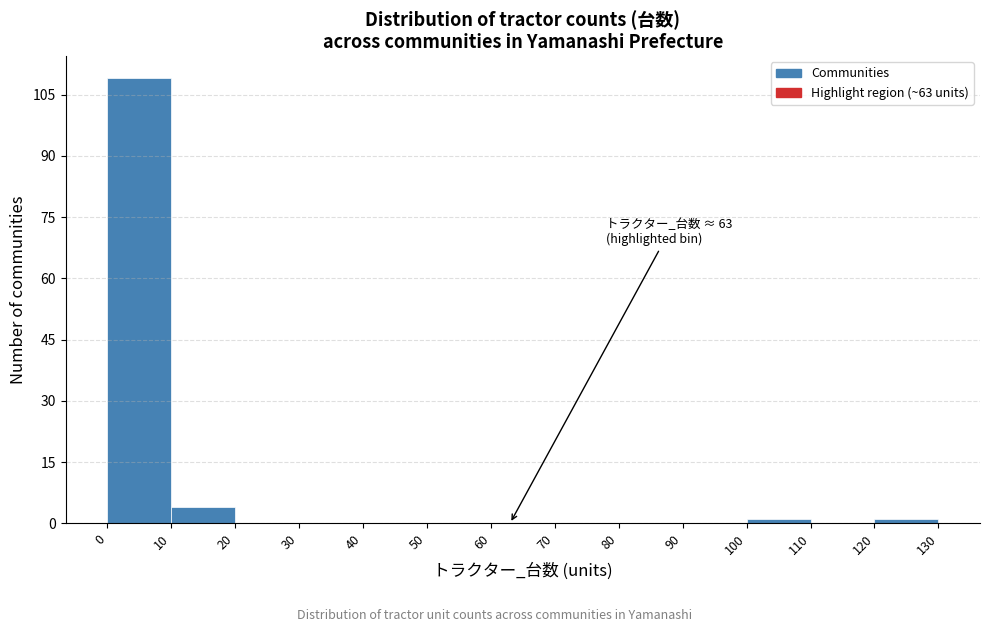

Over which range of the x-axis is the bar tallest?

0 to 10